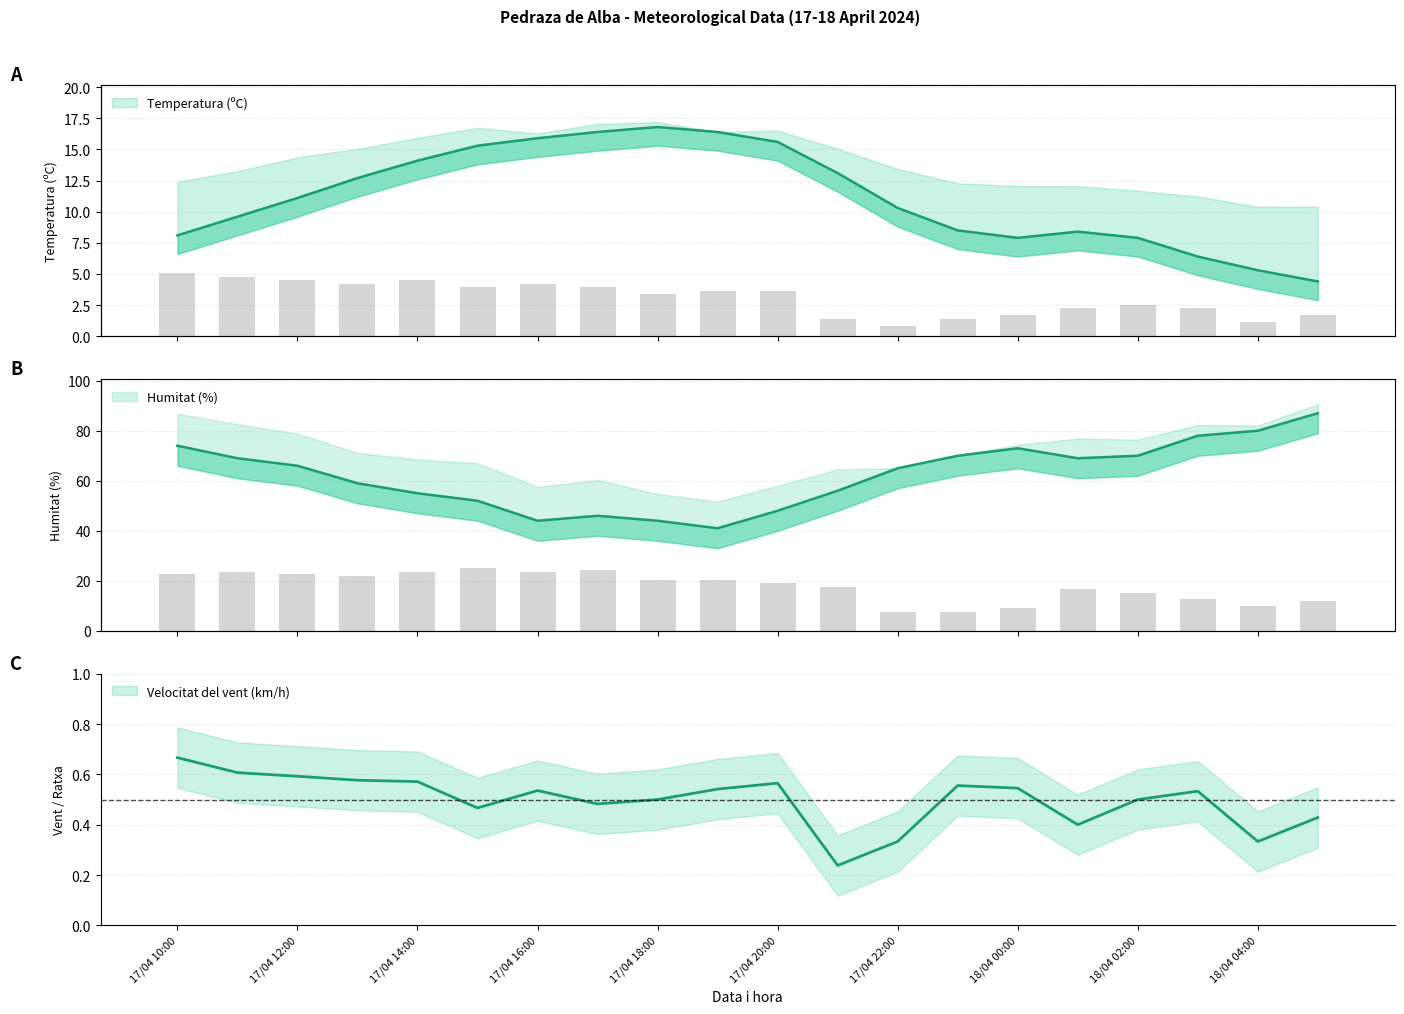

True or false: Humitat (%) has a value of 75.9 at 17/04 17:00.

False